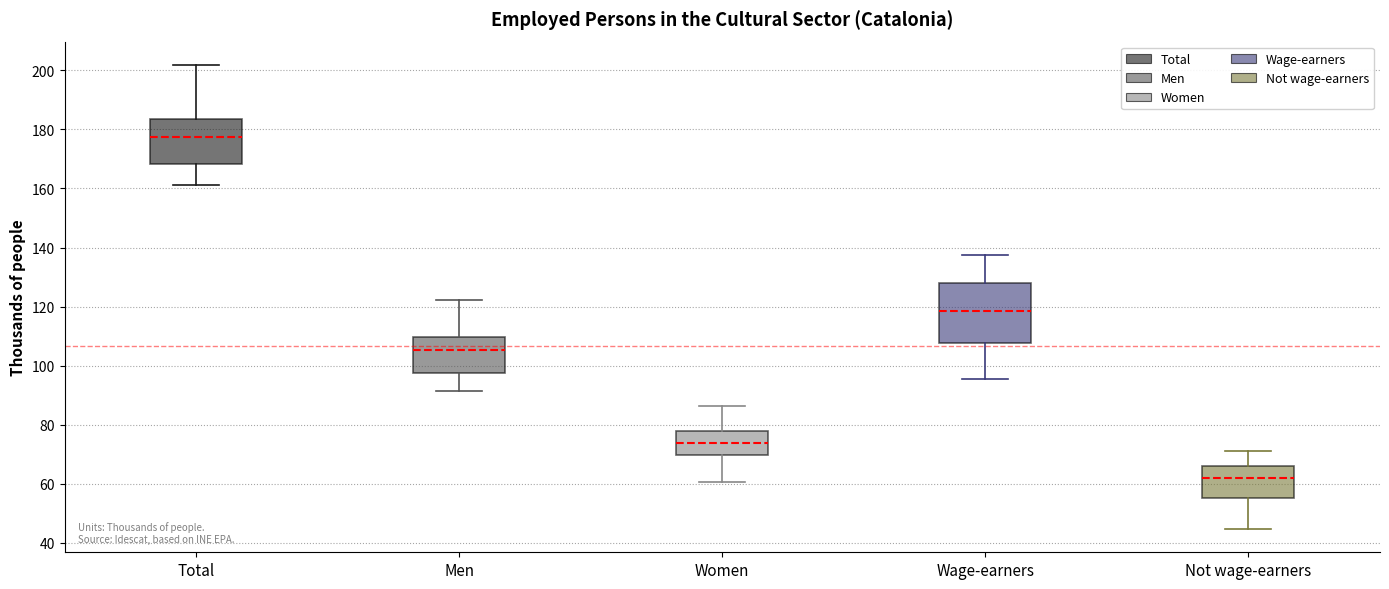

Which box has the lowest median line?

Not wage-earners